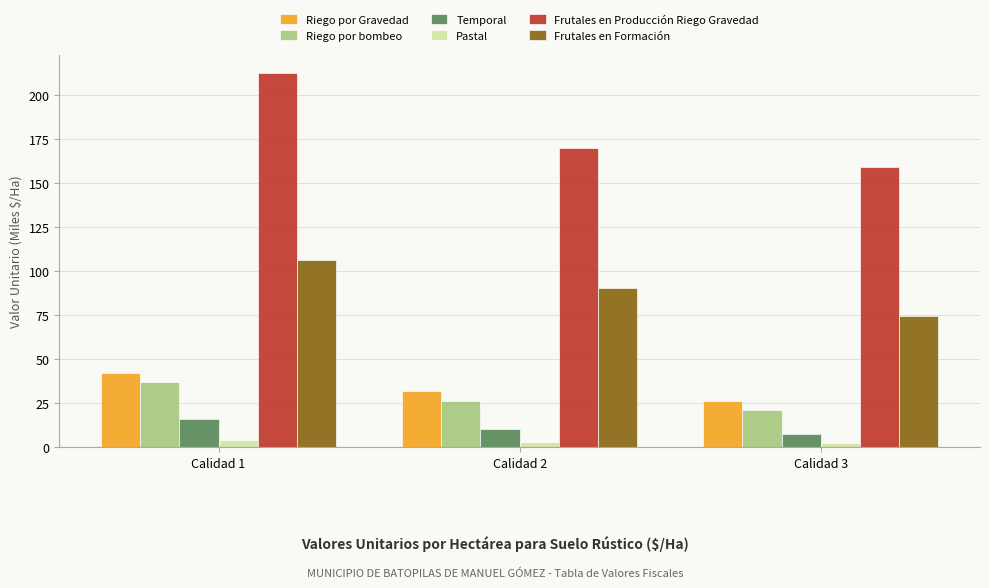

Rank the series at Calidad 2 from lowest to highest value.

Pastal, Temporal, Riego por bombeo, Riego por Gravedad, Frutales en Formación, Frutales en Producción Riego Gravedad